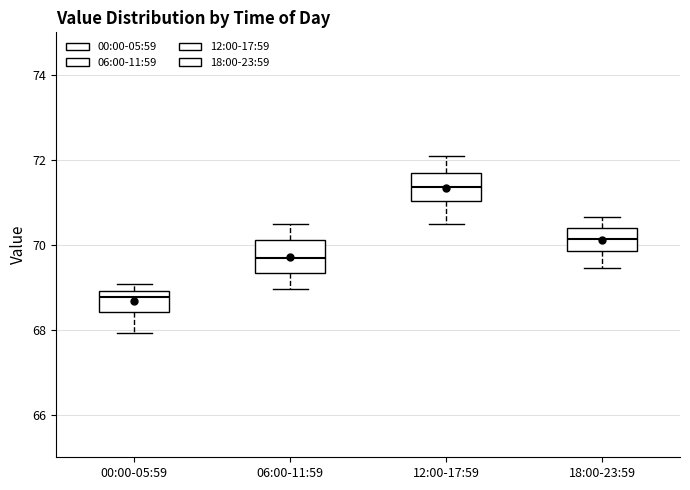

Reading left to right, read every box against the y-axis: the position of its median line, the range the box covers, and the ends of its whiskers. The values are not printed on the chart, so give them approximately, as read against the axis.

00:00-05:59: median 68.8, box 68.4 to 69.0, whiskers 68.0 to 69.0 (just above the box's upper edge)
06:00-11:59: median 69.6, box 69.4 to 70.2, whiskers 69.0 to 70.6
12:00-17:59: median 71.4, box 71.0 to 71.6, whiskers 70.4 to 72.2
18:00-23:59: median 70.2, box 69.8 to 70.4, whiskers 69.4 to 70.6